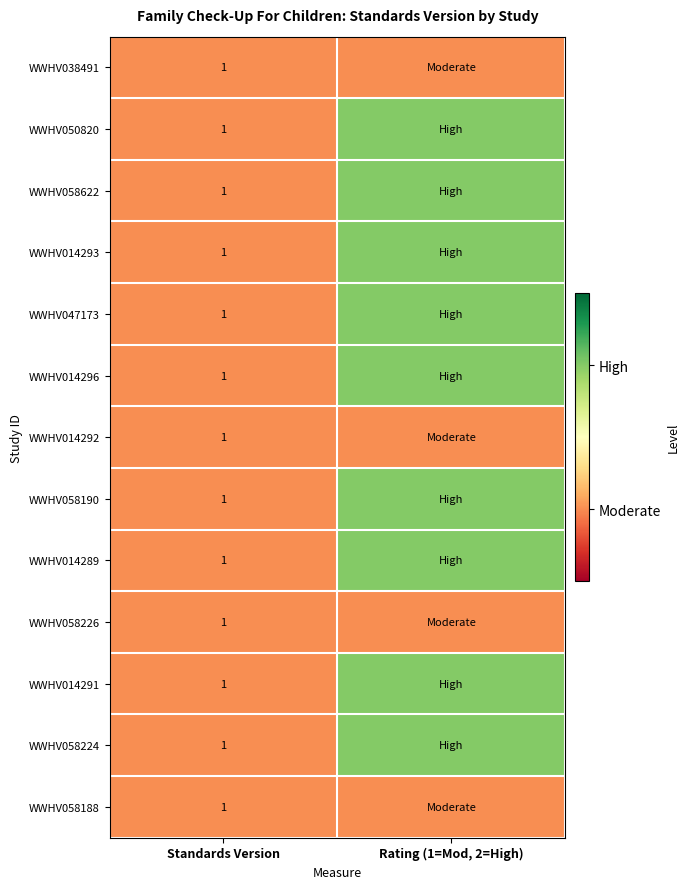

The WWHV014291 series shows 1 at Standards Version. True or false?

True